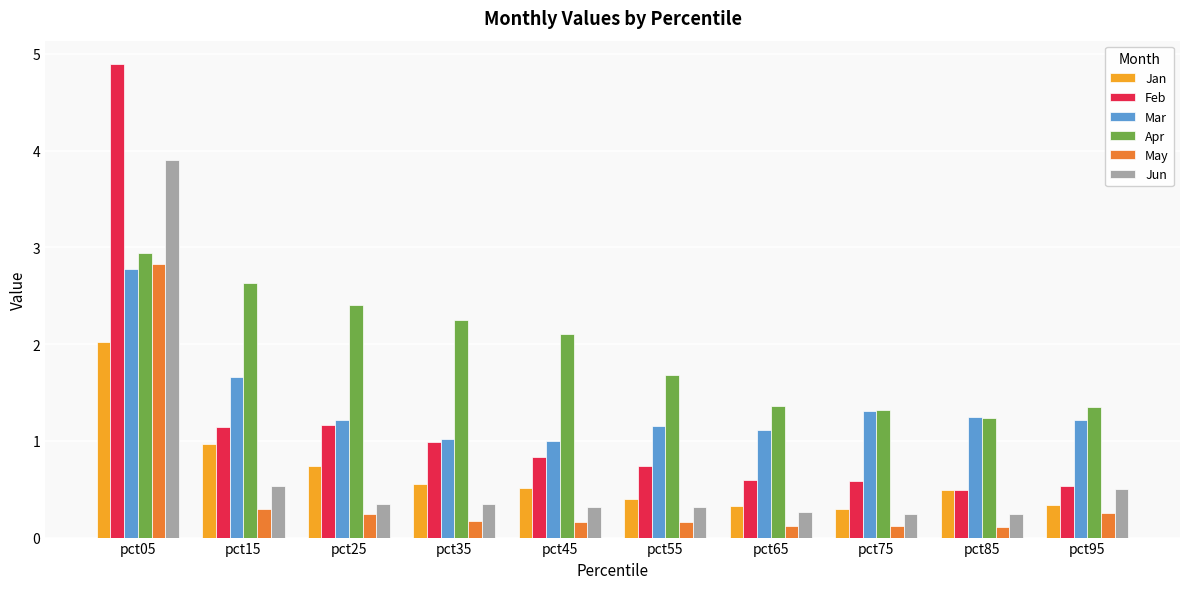

The Feb series shows 4.9 at pct05. True or false?

True